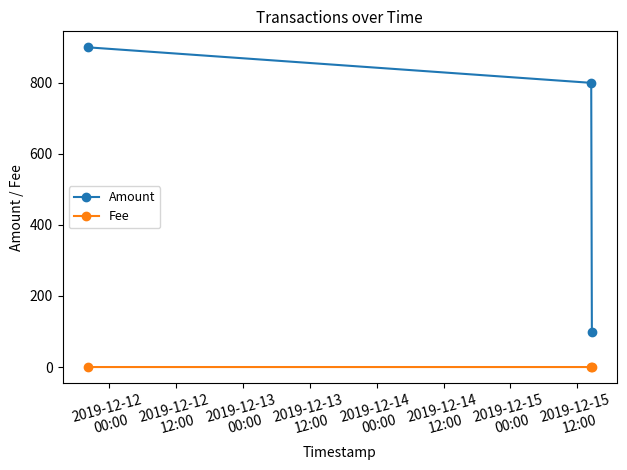

What is the value of the Amount point at the 2nd from the left?

799.1